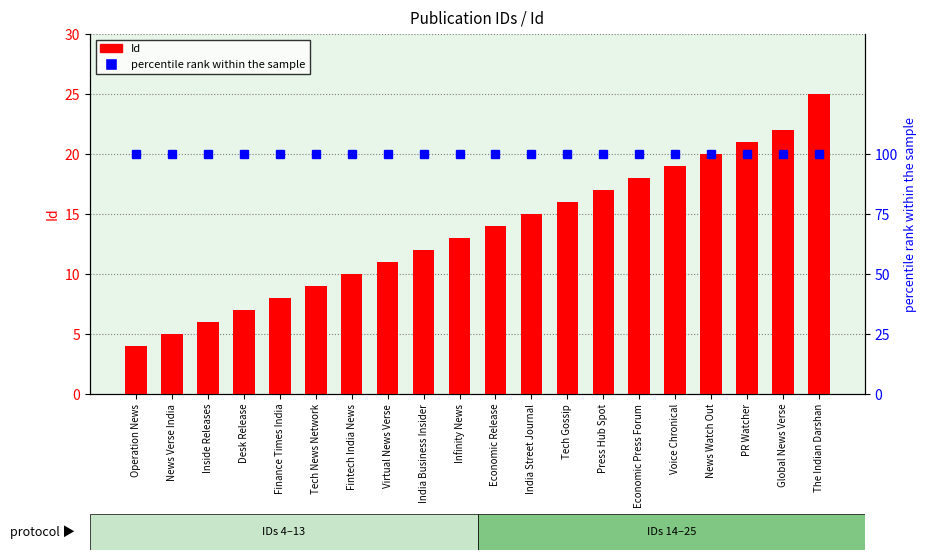

What is the average value of the percentile rank within the sample series?

100